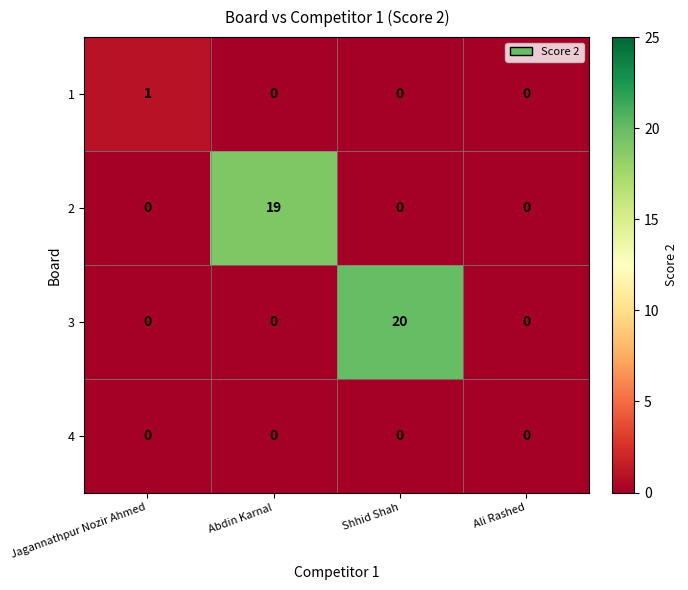

At which category is the sum across all series the highest?

Shhid Shah